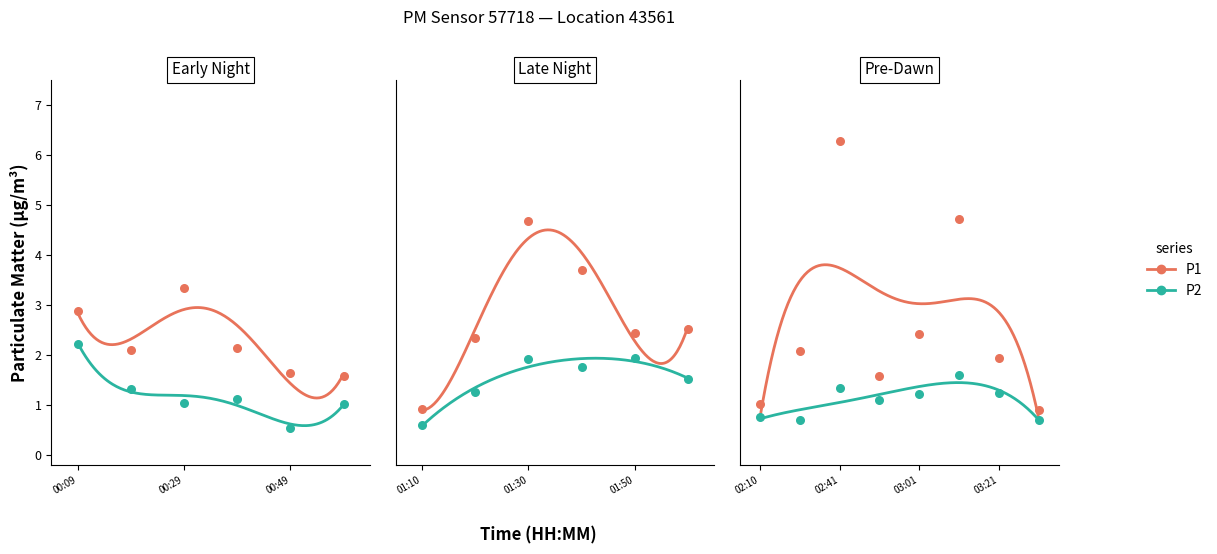

What are all the series names shown in the legend?

P1, P2